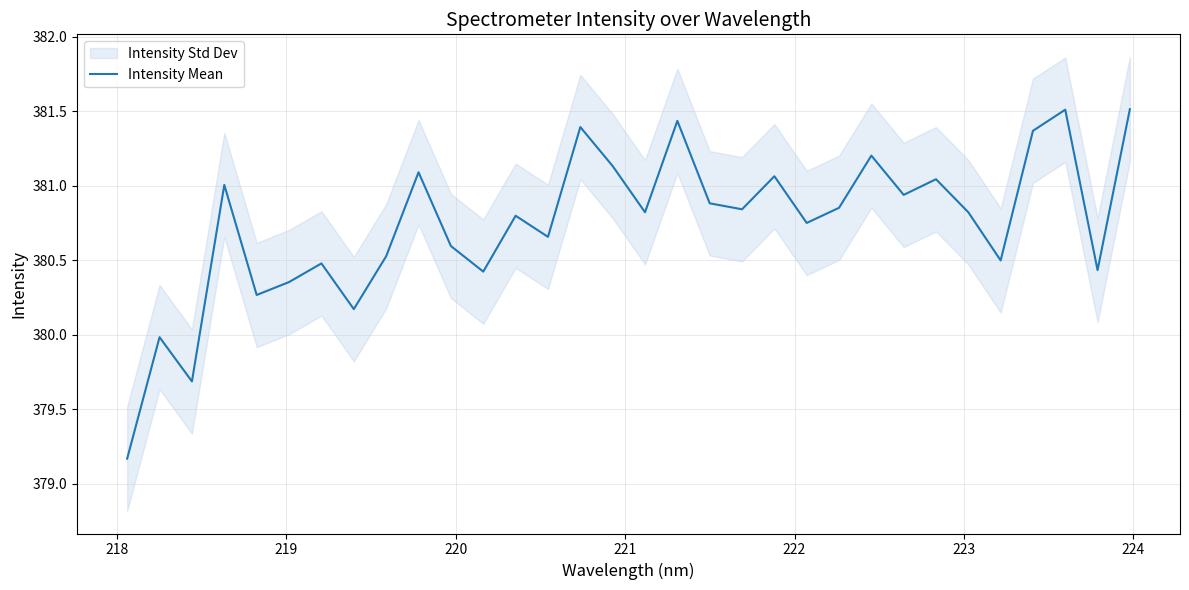

How many points are higher than both their immediate neighbors (excluding endpoints)?

11